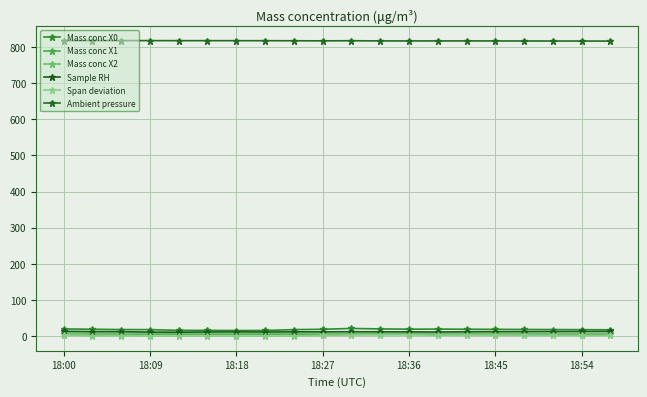

Is this an area chart (filled region under the line)?

No